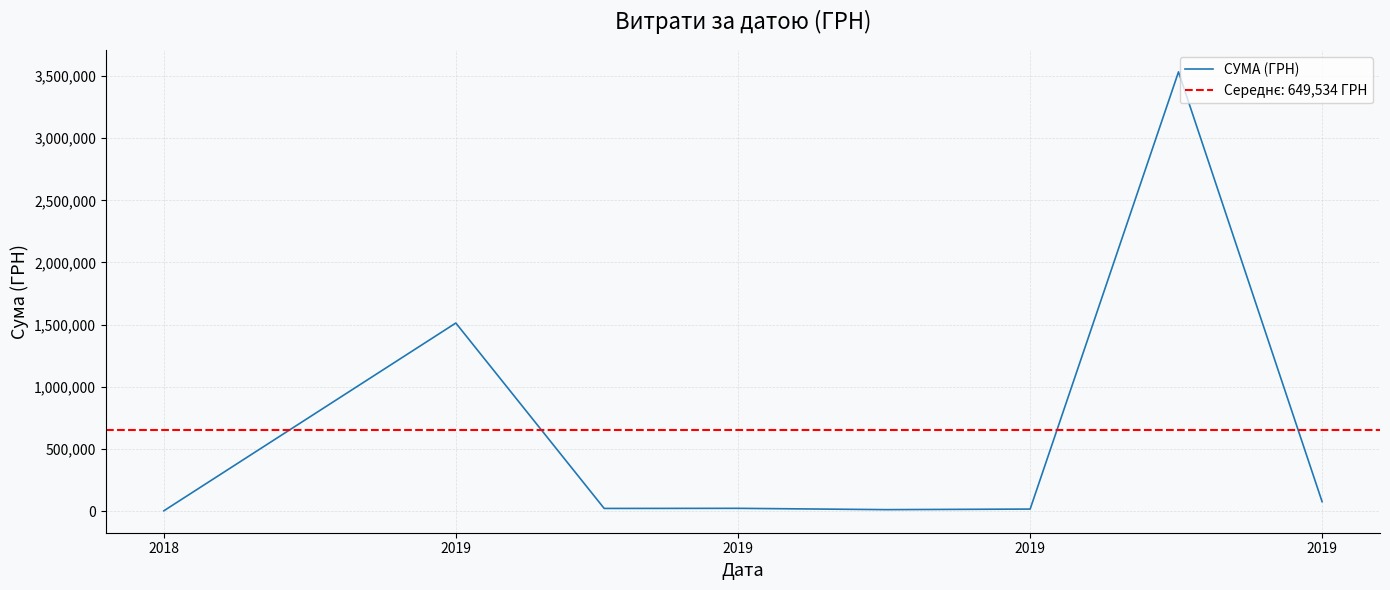

How many interior local valleys (lower than both neighbors) does the data have?

2